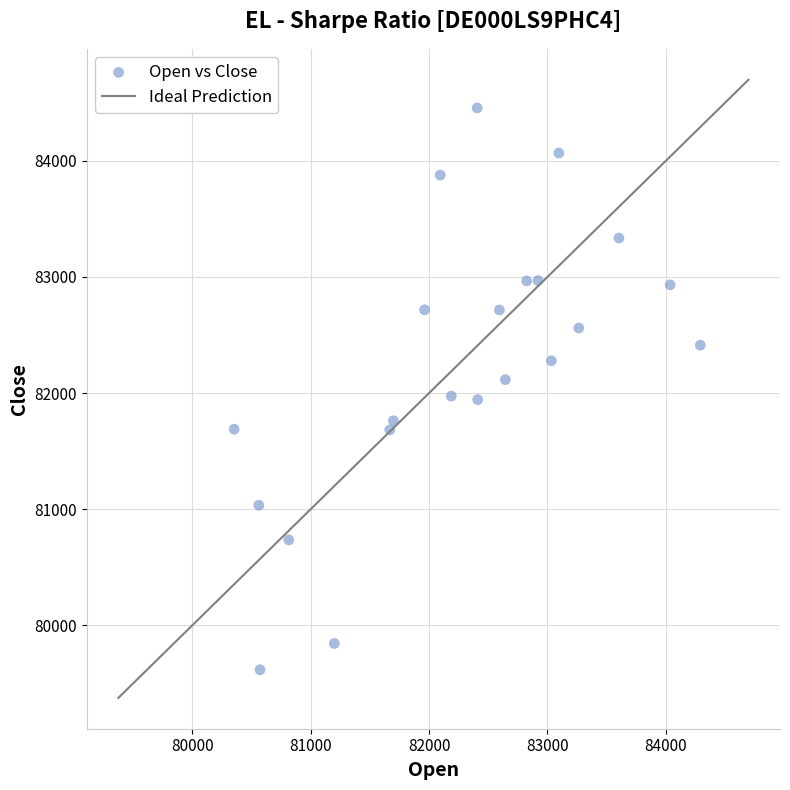

What is the range of X values (max minus min)?

3940